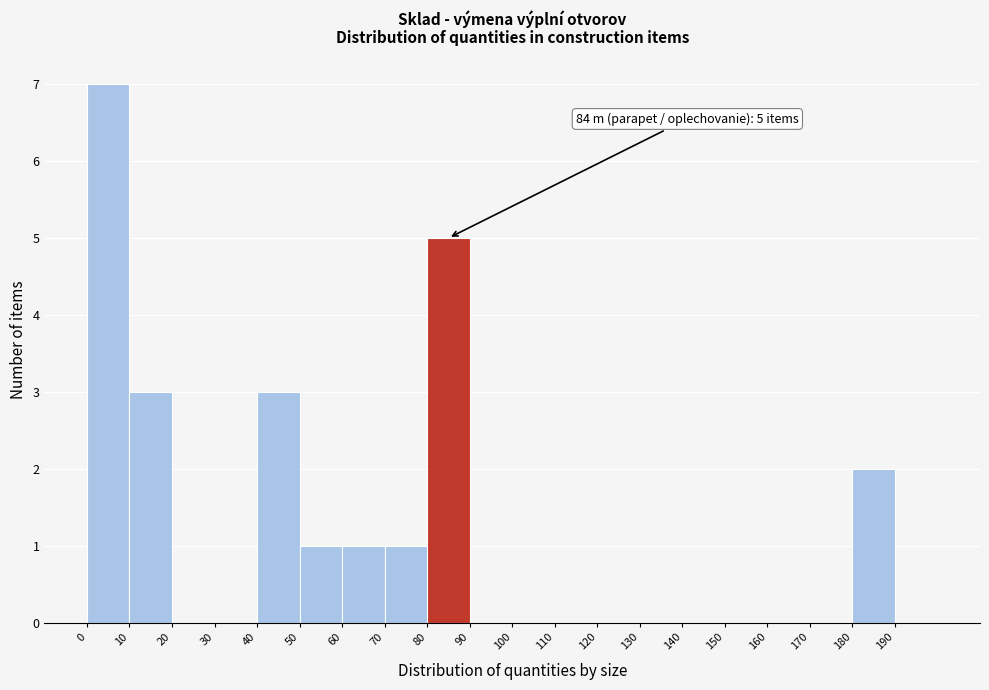

Which range on the x-axis has the tallest bar?

0 to 10